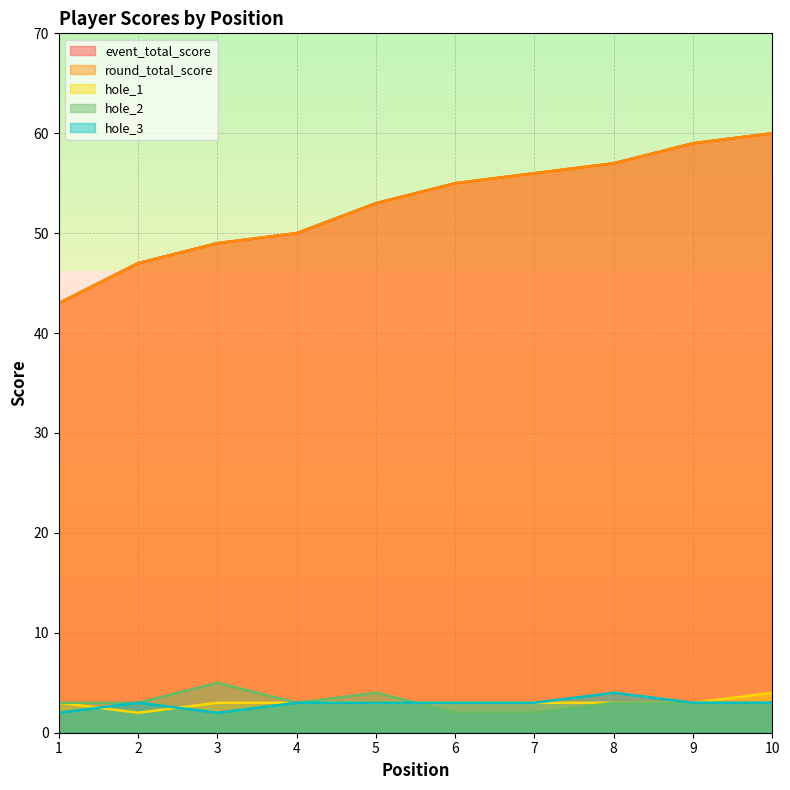

Count the number of categories in the chart.

10